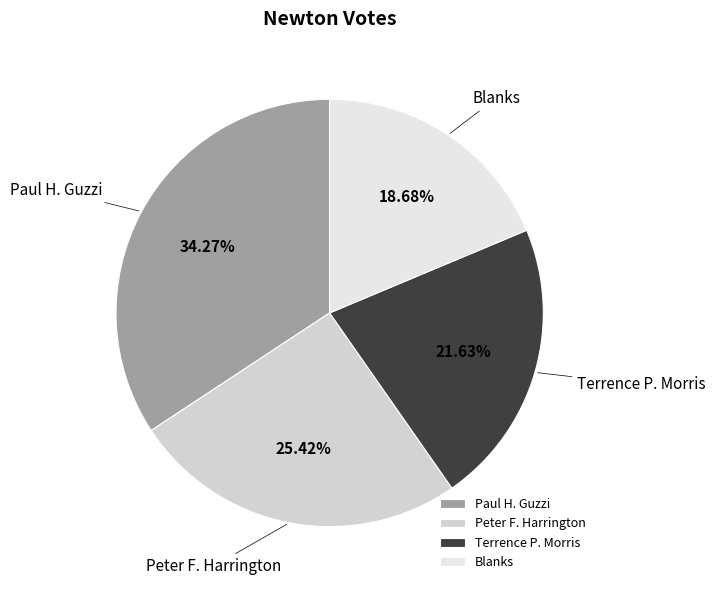

Is the sum of Paul H. Guzzi and Terrence P. Morris greater than half?

Yes